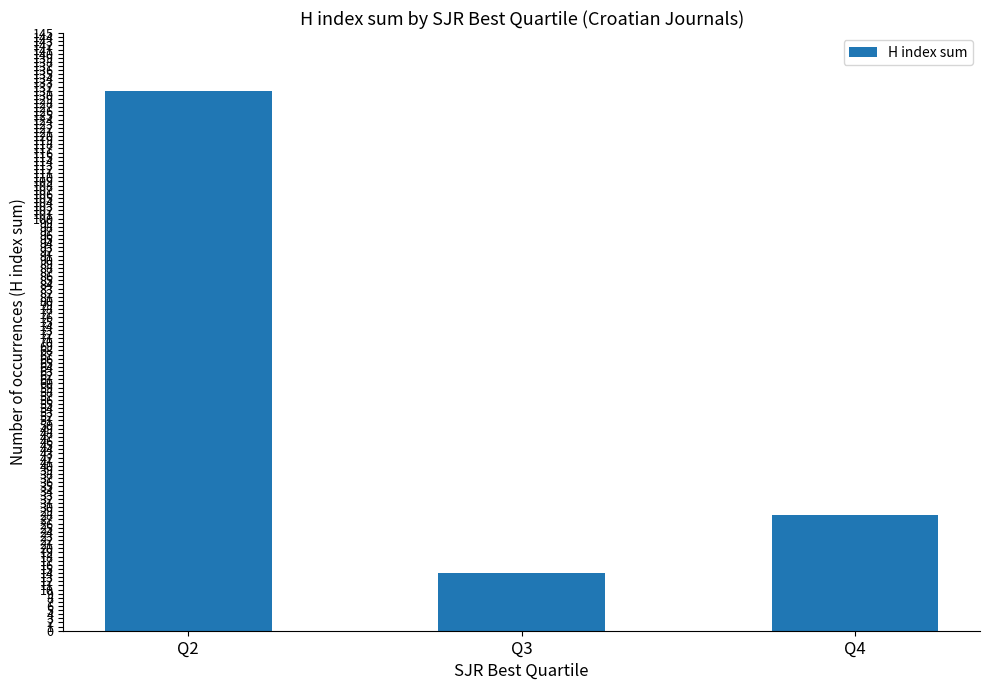

True or false: the data shows 131 at Q2.

True